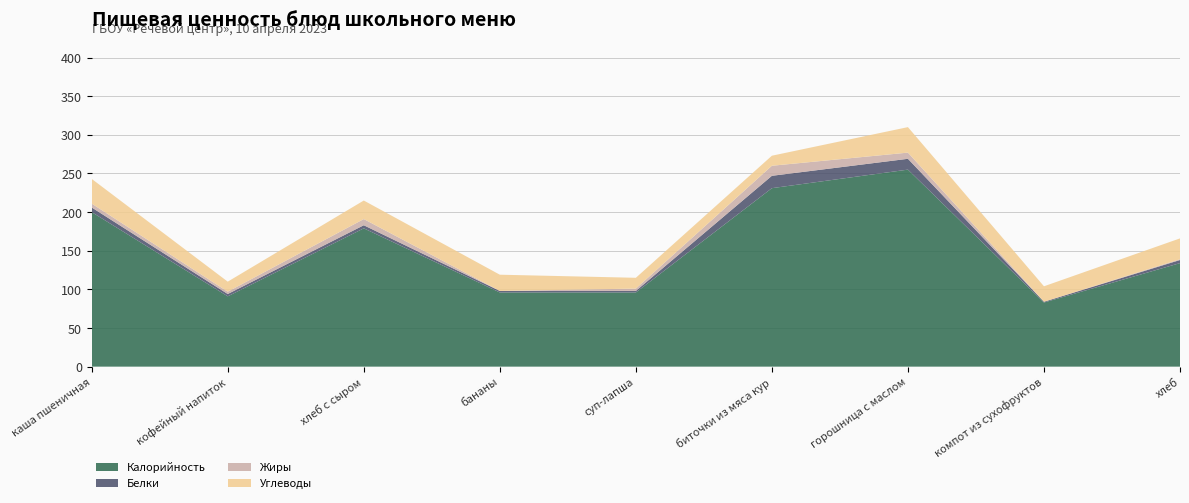

Reading right to left, list all the values displayed in this chart.

Калорийность: хлеб=134	компот из сухофруктов=83	горошница с маслом=255	биточки из мяса кур=231	суп-лапша=96	бананы=96	хлеб с сыром=179	кофейный напиток=91	каша пшеничная=200
Белки: хлеб=4	компот из сухофруктов=1	горошница с маслом=14	биточки из мяса кур=16	суп-лапша=2	бананы=2	хлеб с сыром=4	кофейный напиток=3	каша пшеничная=6
Жиры: хлеб=1	компот из сухофруктов=0	горошница с маслом=8	биточки из мяса кур=13	суп-лапша=3	бананы=0	хлеб с сыром=8	кофейный напиток=3	каша пшеничная=5
Углеводы: хлеб=27	компот из сухофруктов=20	горошница с маслом=33	биточки из мяса кур=13	суп-лапша=14	бананы=21	хлеб с сыром=24	кофейный напиток=13	каша пшеничная=32